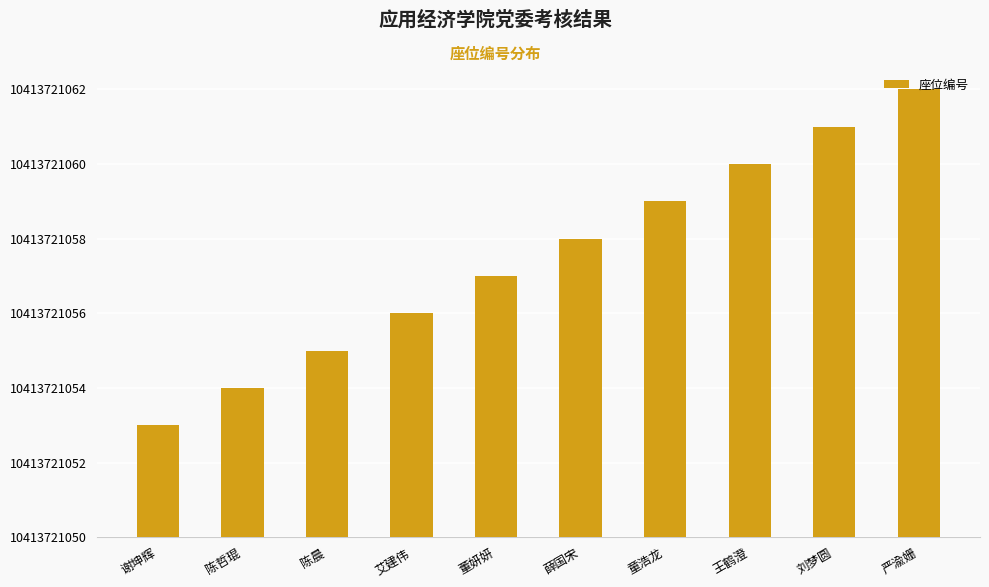

Are the bars horizontal?

No